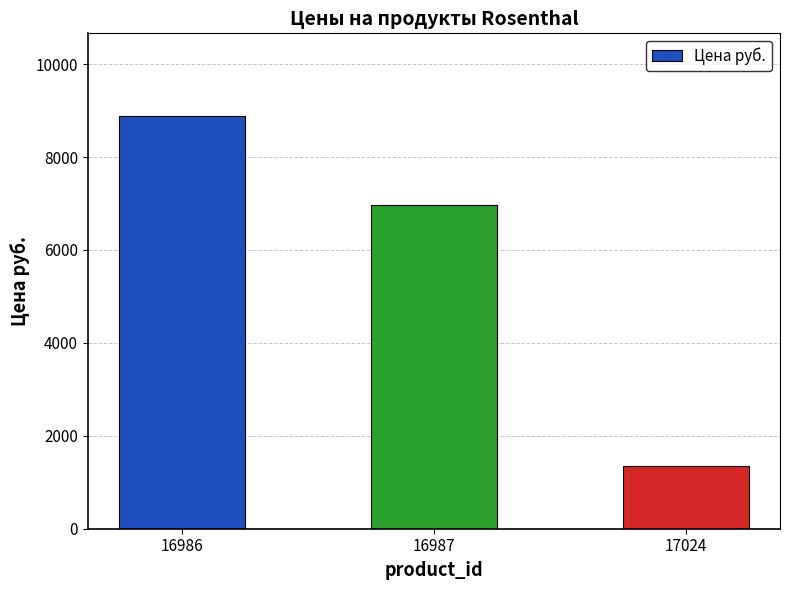

What is the greatest value displayed?

8885.0